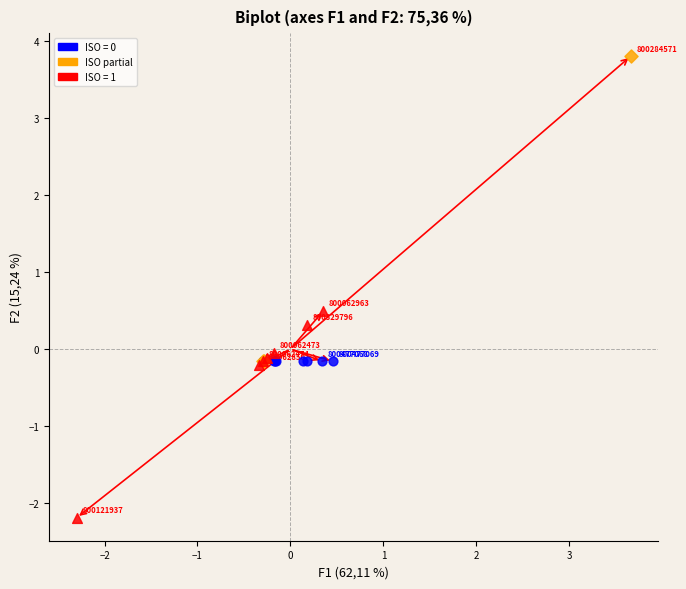

Which series reaches the minimum Y coordinate?

ISO = 1